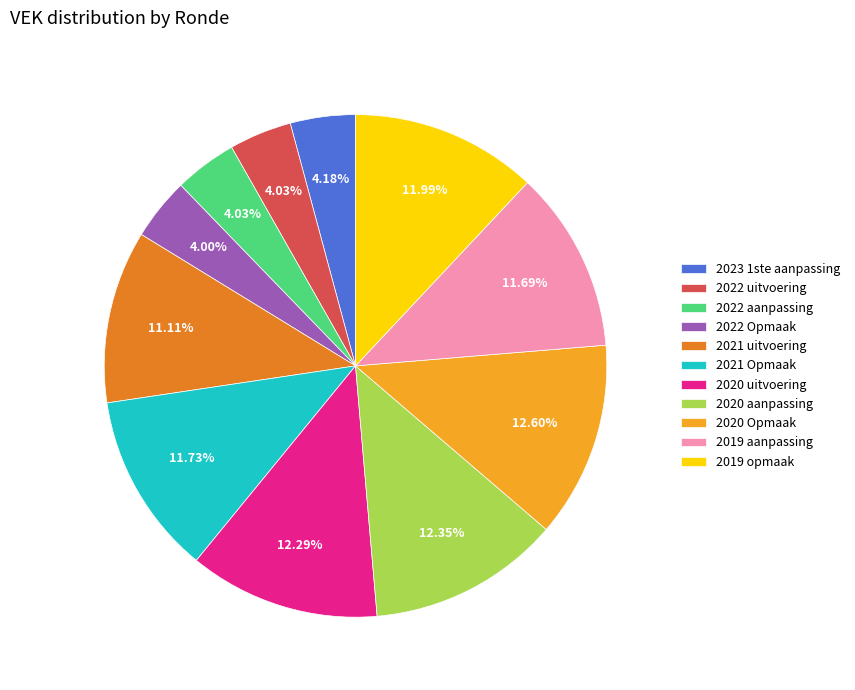

To the nearest percent, what is the combined percentage of 2021 Opmaak and 2022 Opmaak?

16%